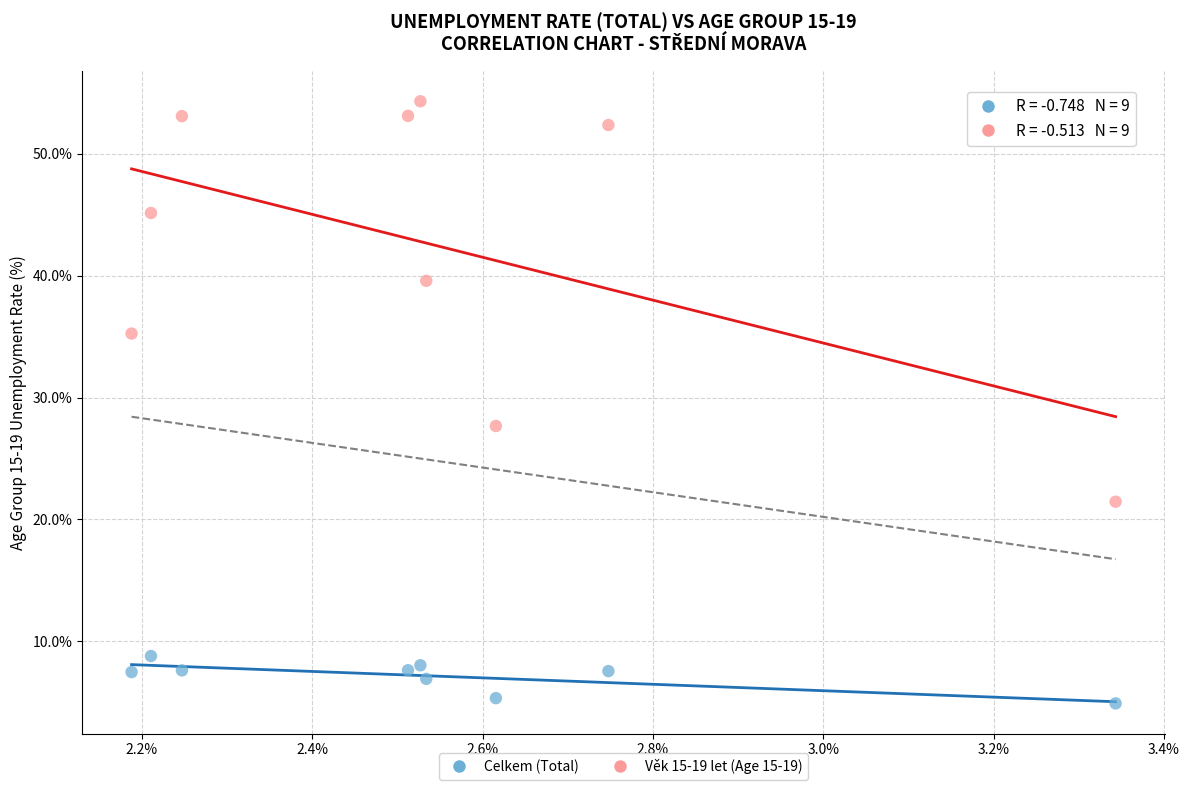

Across all data points, what is the range of Y values (max minus min)?

49.4